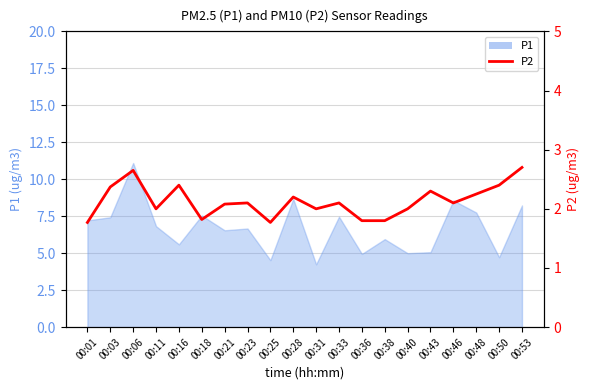

At which category does the chart reach its minimum across all series?

00:01